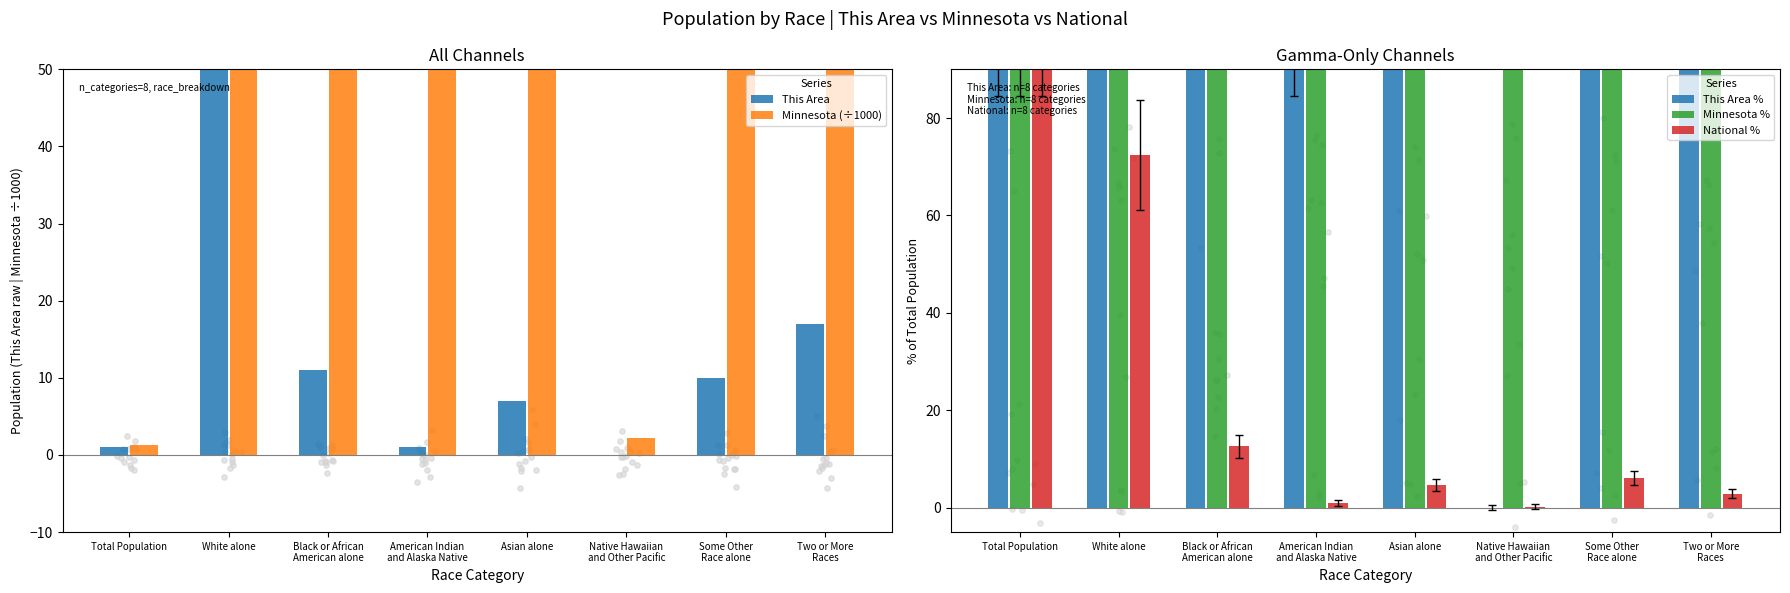

Which series has the largest total across all categories?

Minnesota %